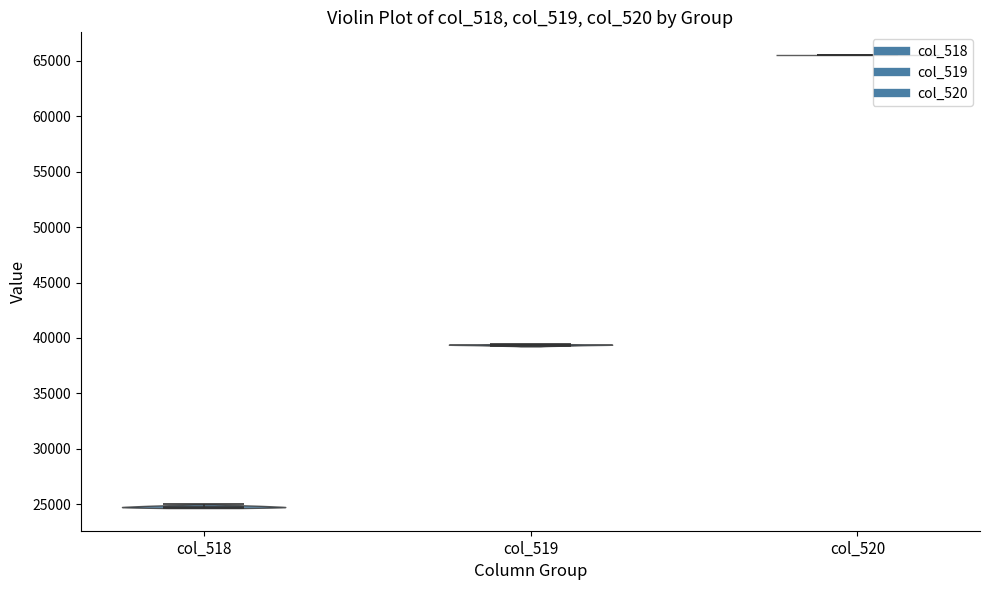

Reading left to right, read every violin against the y-axis: where its median line is, and the lowest and highest points it reaches. The values are not printed on the chart, so give them approximately, as read against the axis.

col_518: median line 25000, lowest point 24500, highest point 25000
col_519: median line 39500, lowest point 39000, highest point 39500
col_520: median line 65500, lowest point 65500, highest point 65500